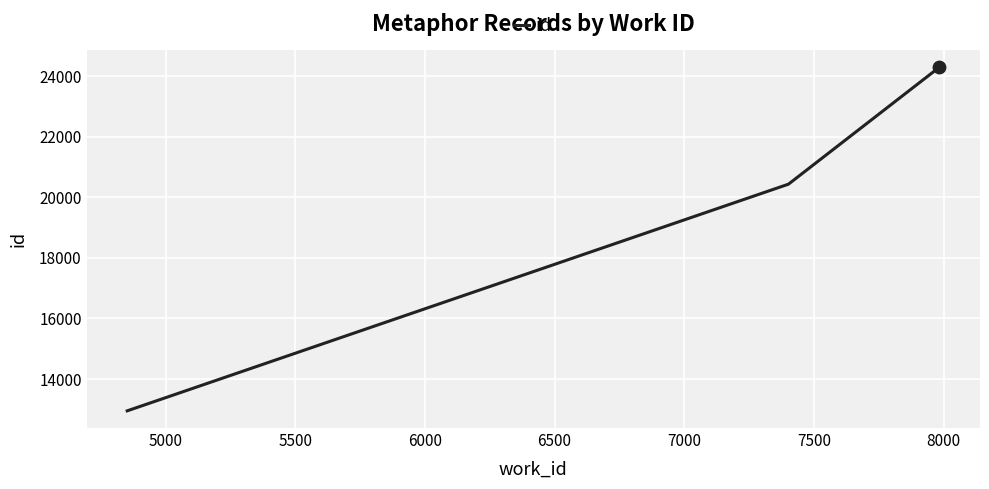

What is the smallest value displayed?

12946